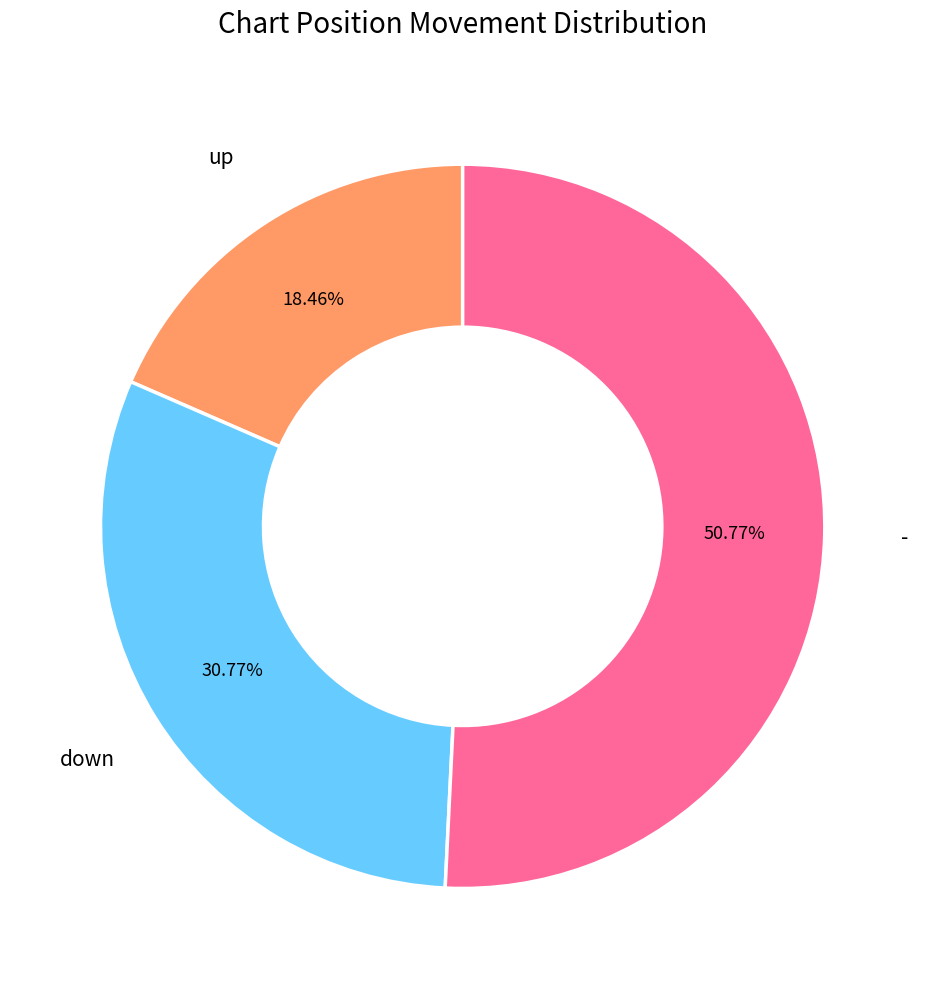

Does any single category account for the majority?

Yes